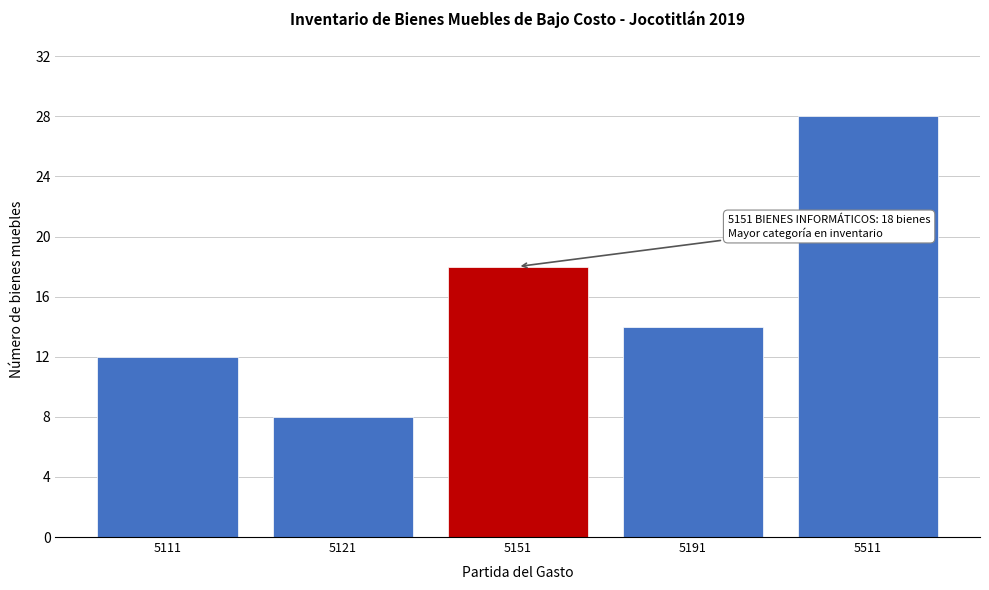

Reading left to right, list all the values displayed in this chart.

12	8	18	14	28